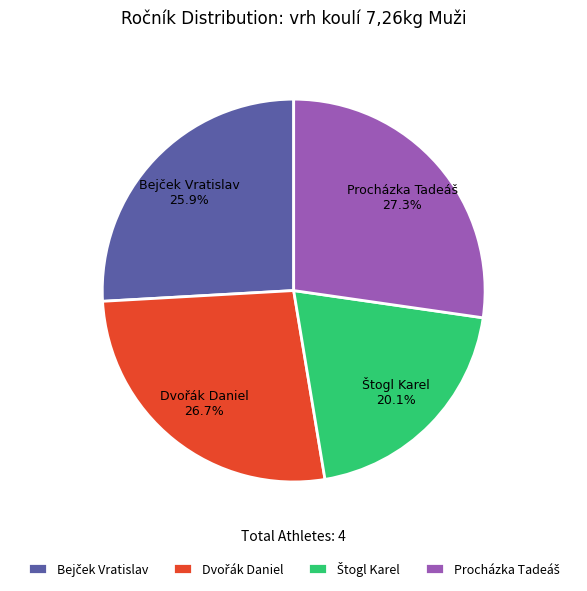

Is there a majority slice in this chart?

No